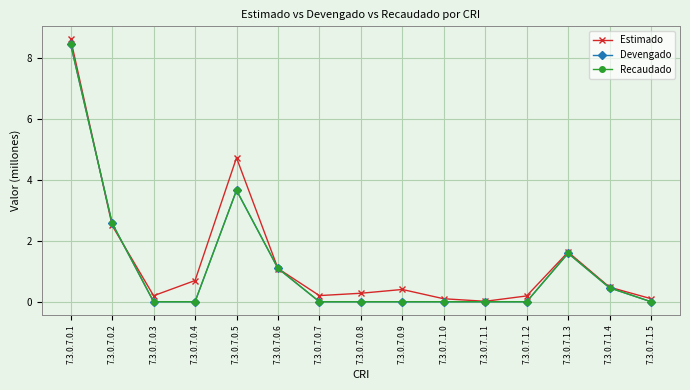

What is the difference between the Recaudado values at 7.3.0.7.0.6 and 7.3.0.7.1.2?

1.1